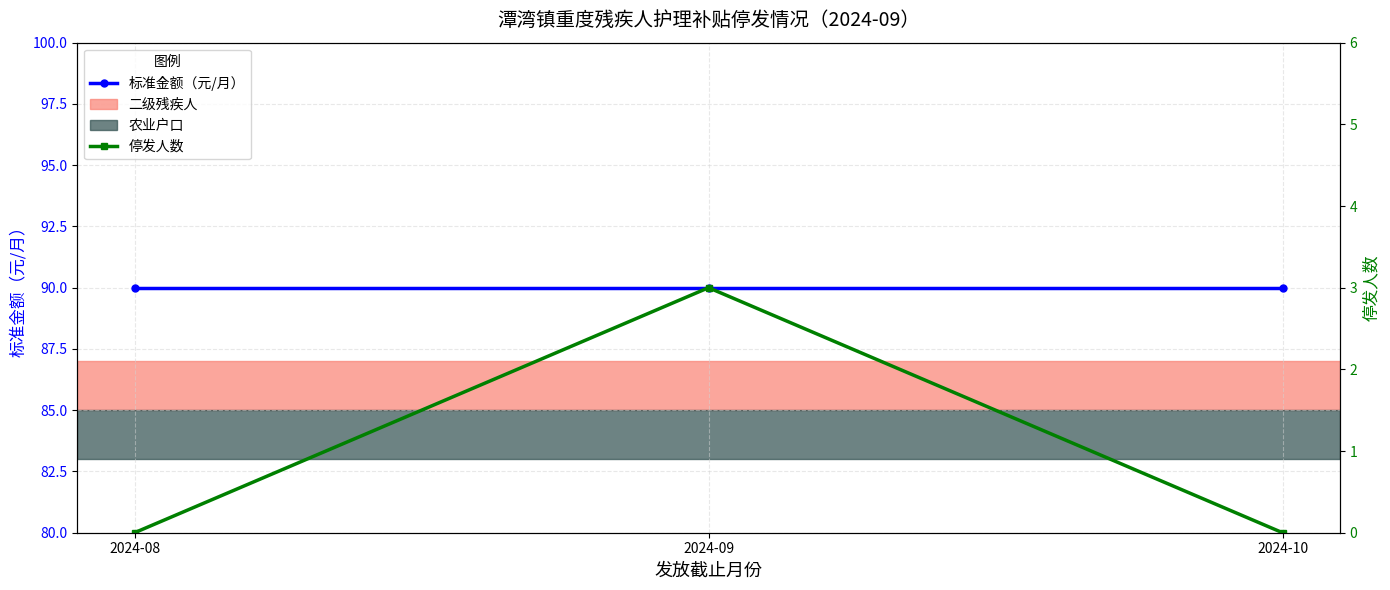

What is the minimum value for 标准金额（元/月）?

90